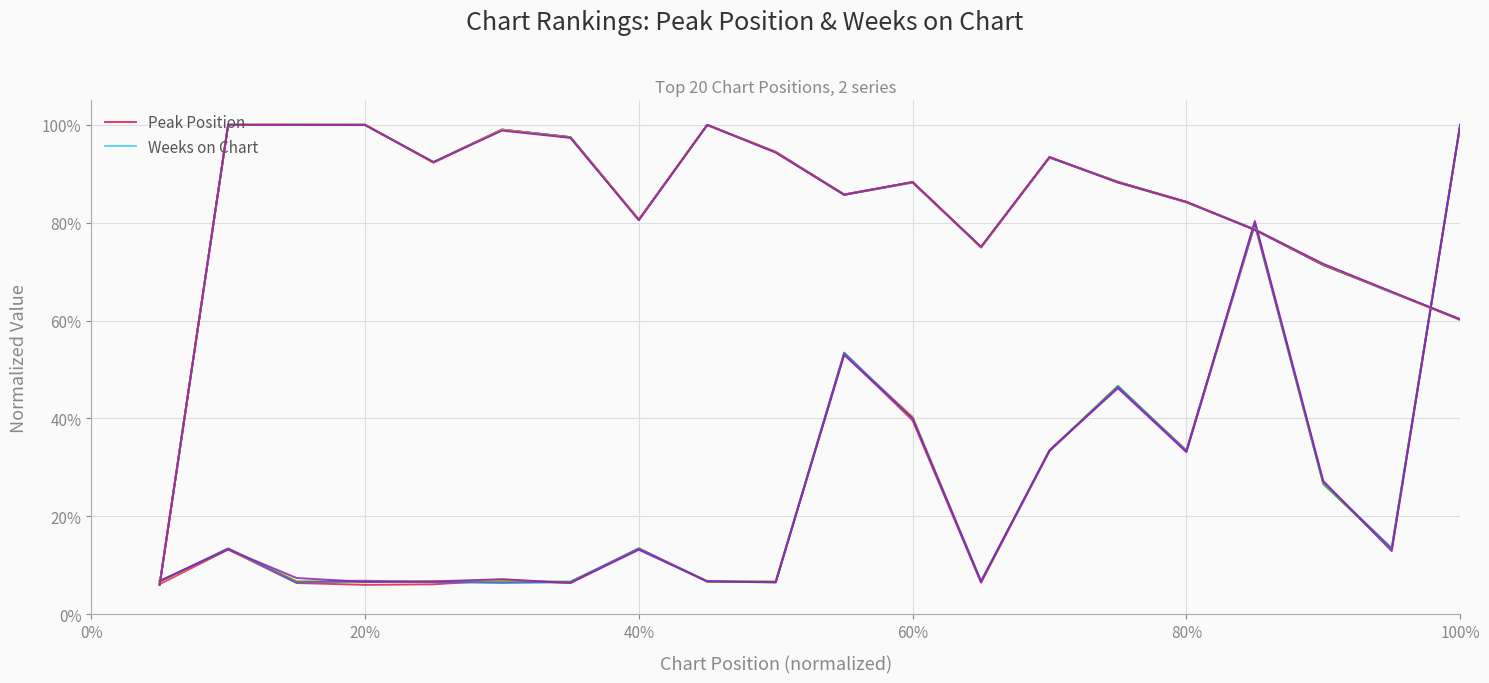

Which series changed the most between 40% and 6?

Weeks on Chart